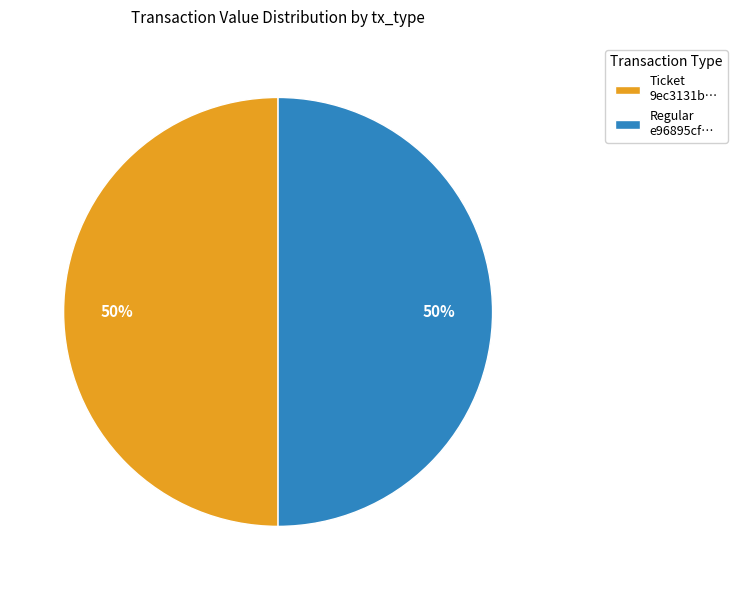

The Regular e96895cf… slice represents 50% of the pie. True or false?

True